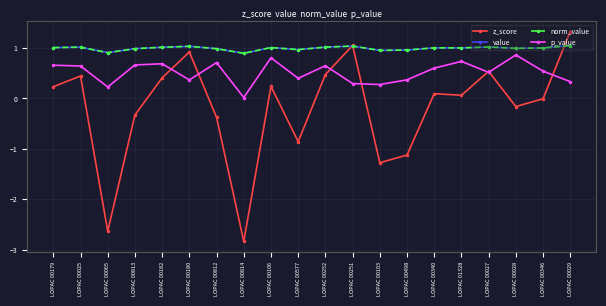

True or false: value and norm_value intersect in this chart.

False